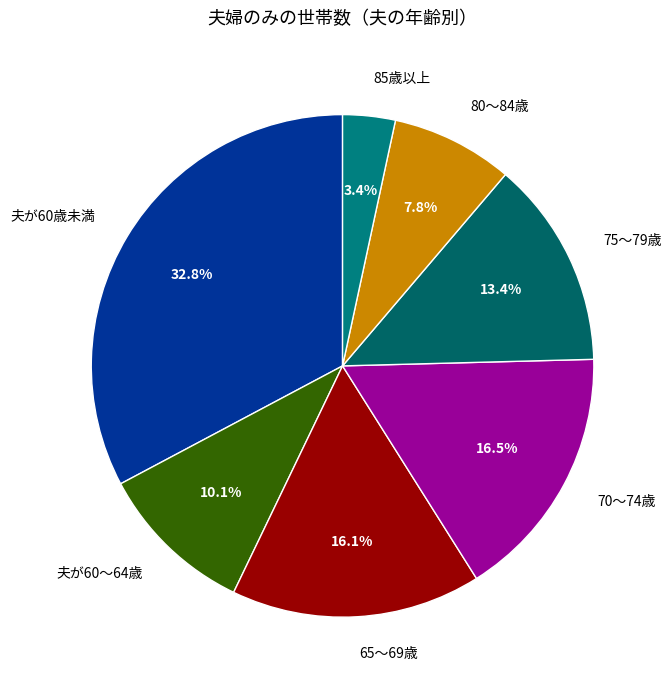

What percentage is the 85歳以上 slice, to the nearest percent?

3%